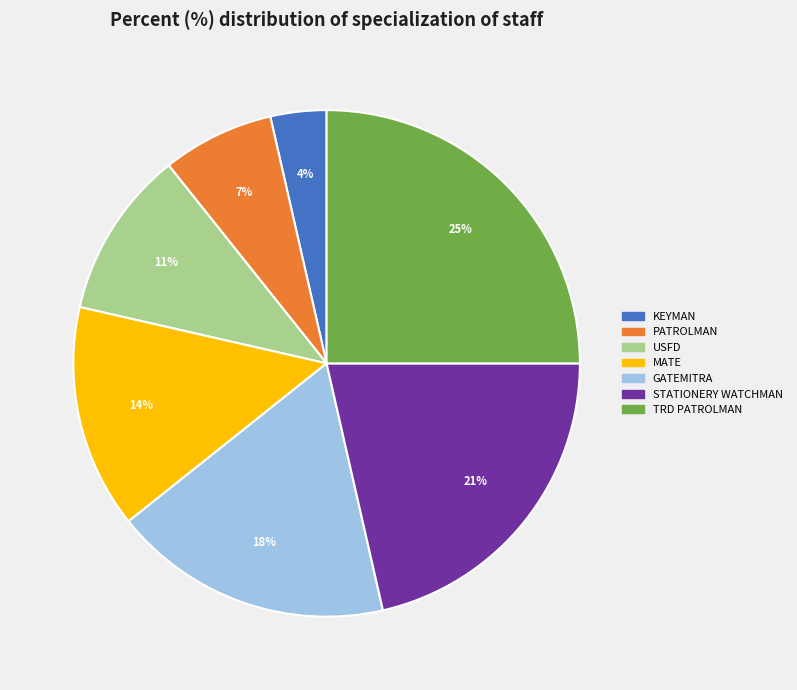

Is there any slice that represents more than half of the pie?

No